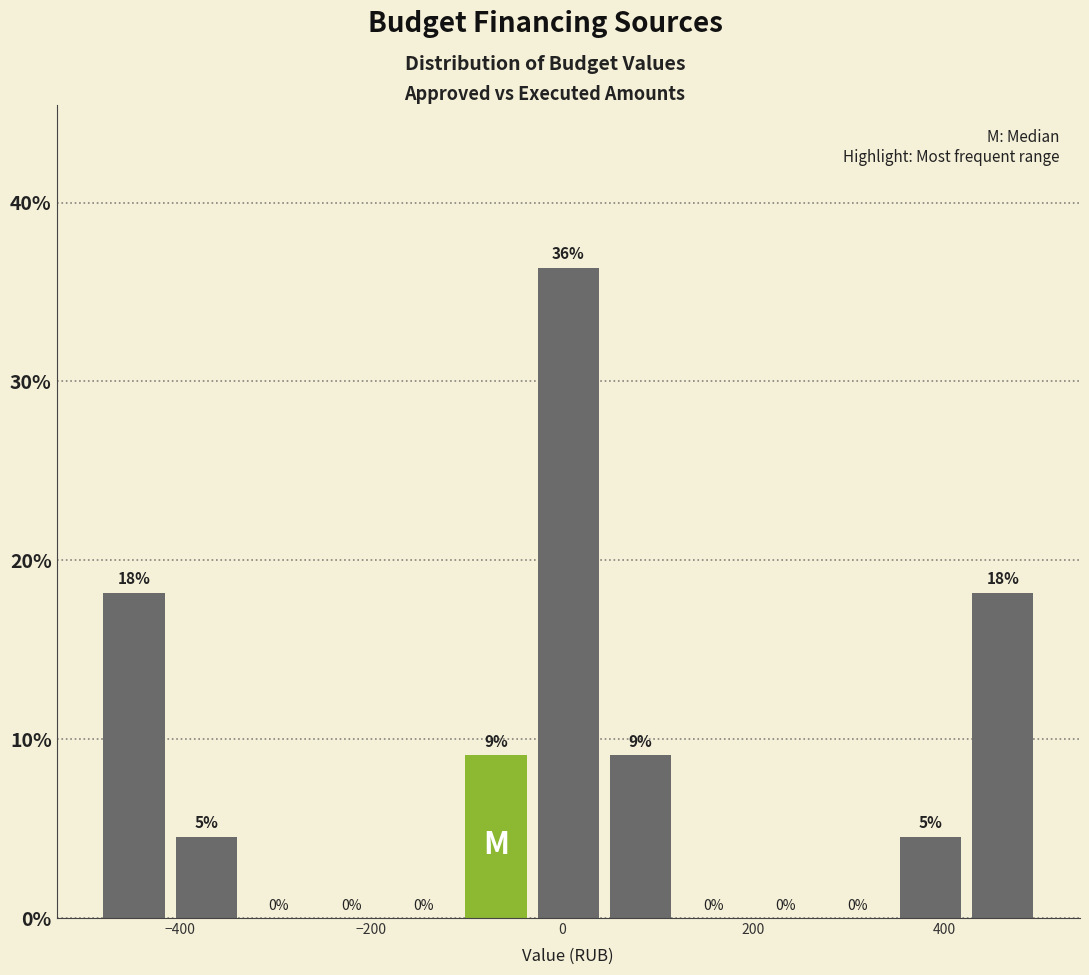

Read against the x-axis, roughly where is the centre of the tallest bar?

0